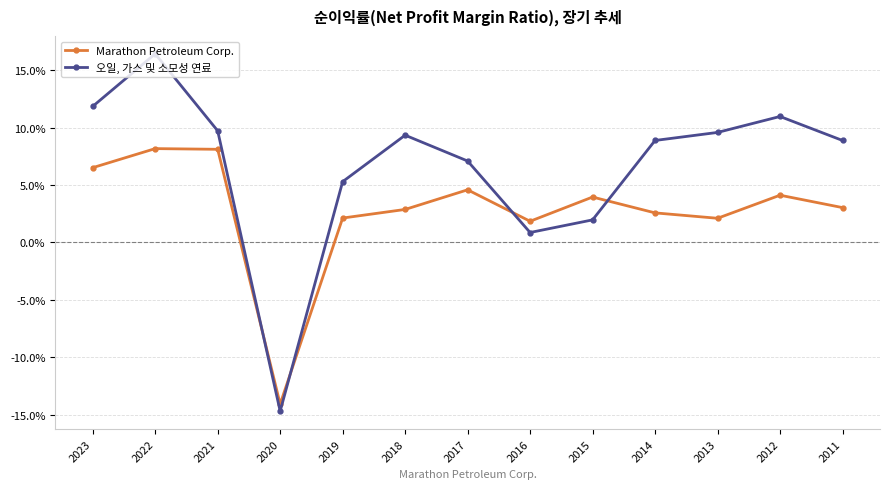

What is the average value of the 오일, 가스 및 소모성 연료 series?

0.1